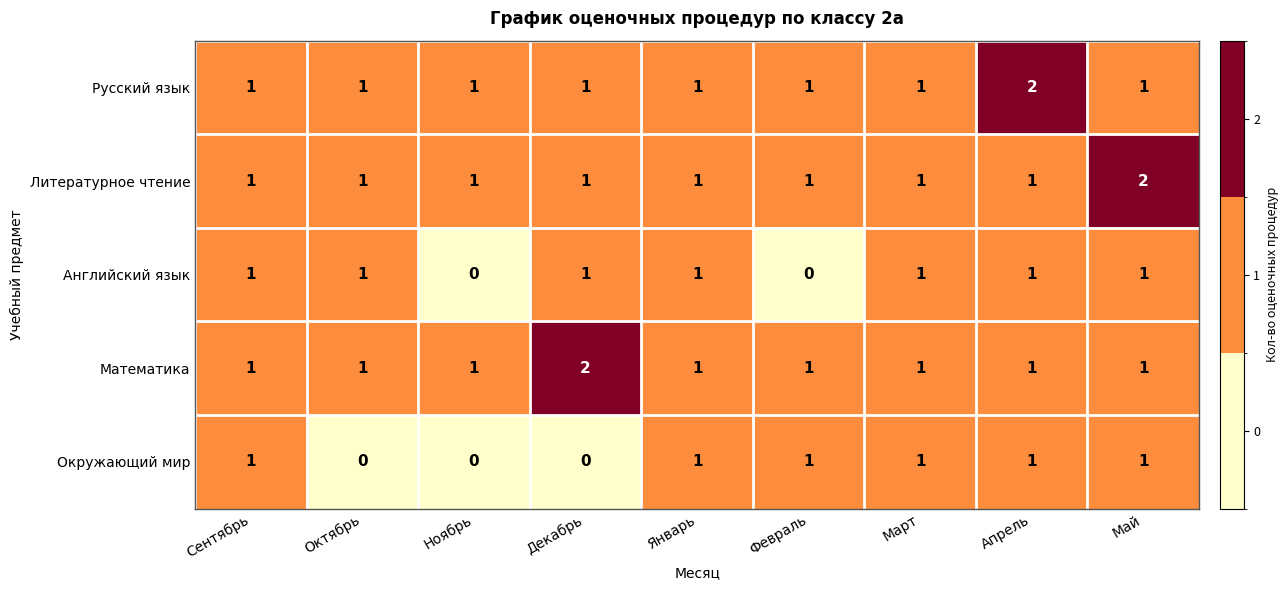

Count the Окружающий мир values in the range 0 to 1.

9